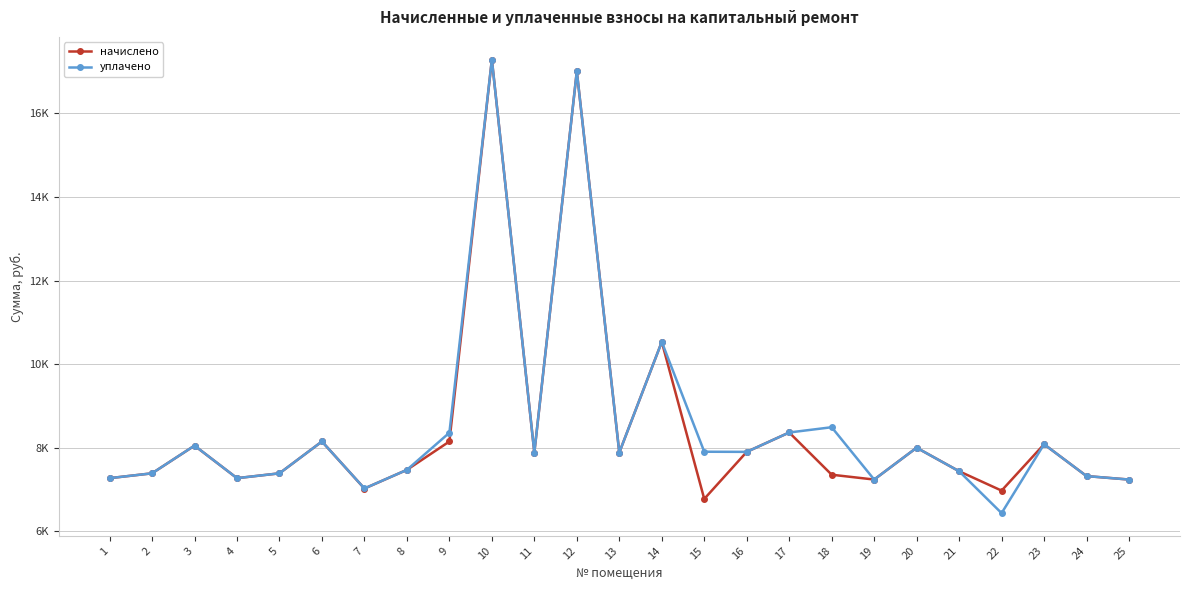

At which label does уплачено first exceed 7882?

3